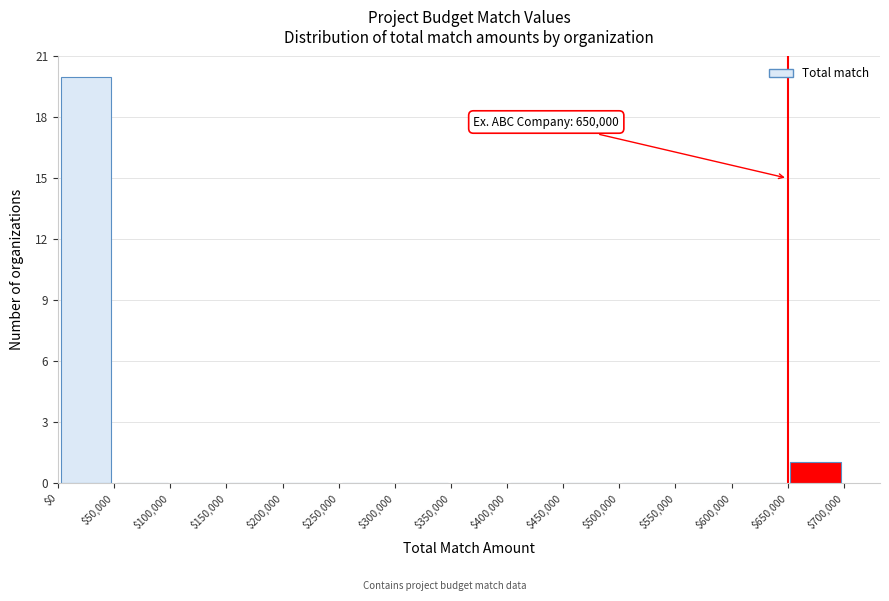

Which range on the x-axis has the tallest bar?

$0 to $50,000